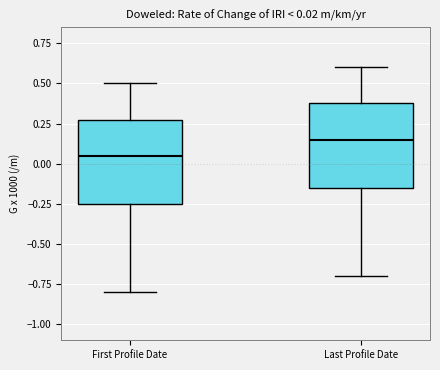

Which box's median line is the lowest?

First Profile Date